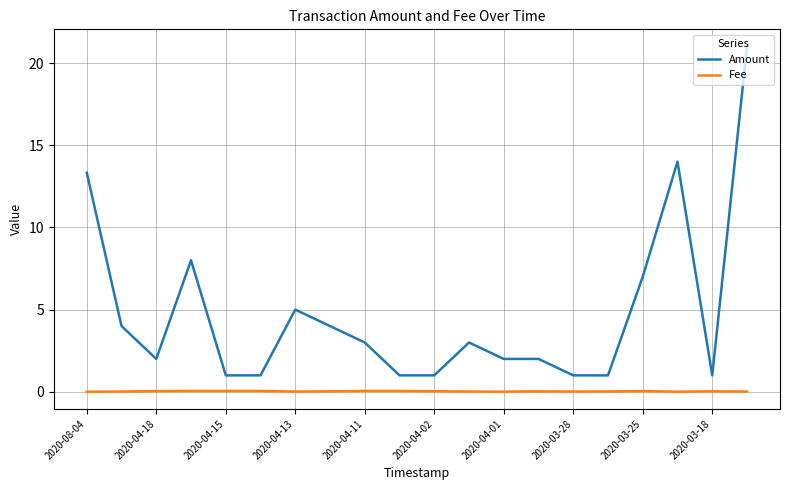

True or false: Amount and Fee cross at least once.

False